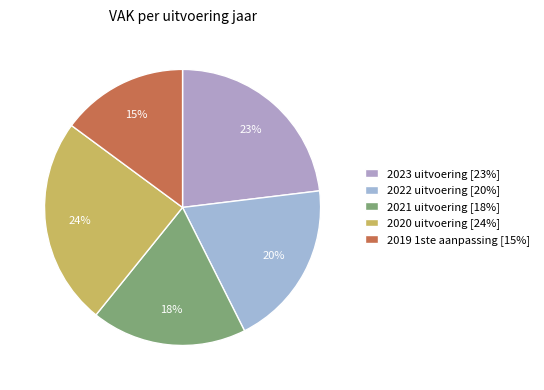

Does any single category account for the majority?

No